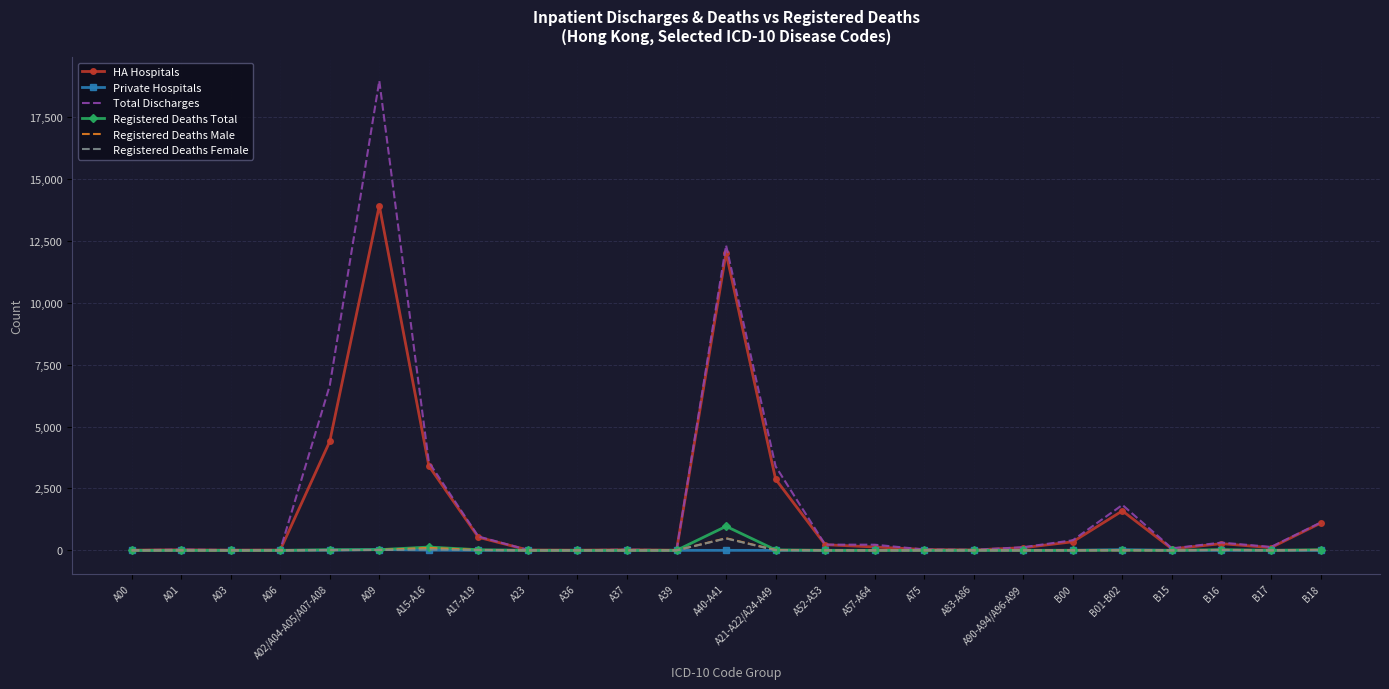

Is it true that HA Hospitals equals 1595 at B01-B02?

True